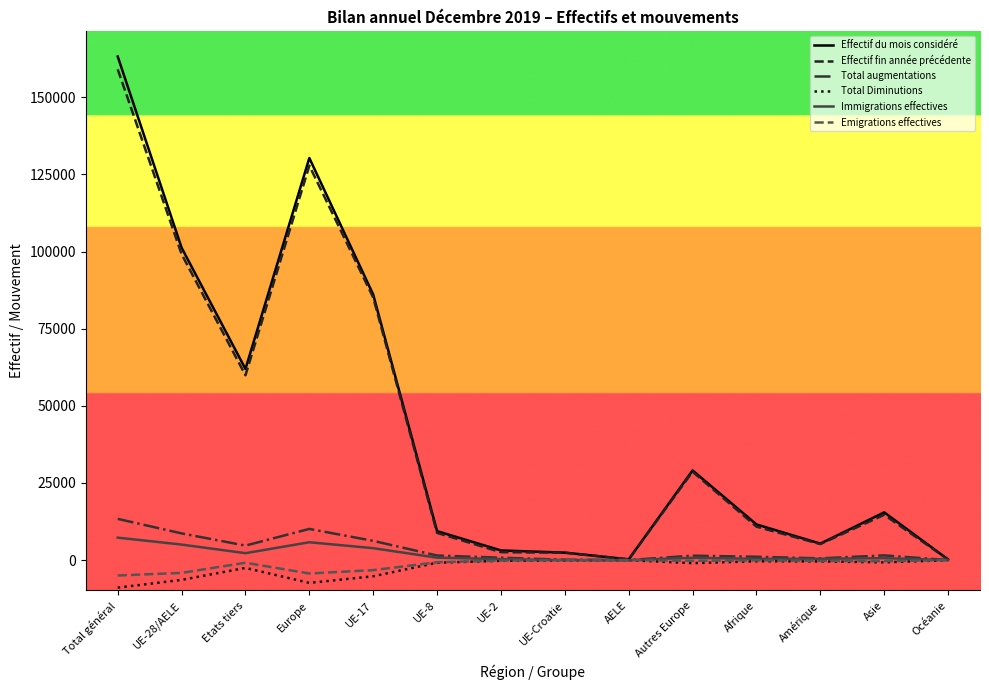

Where does the Effectif du mois considéré series first go above 15481?

Total général